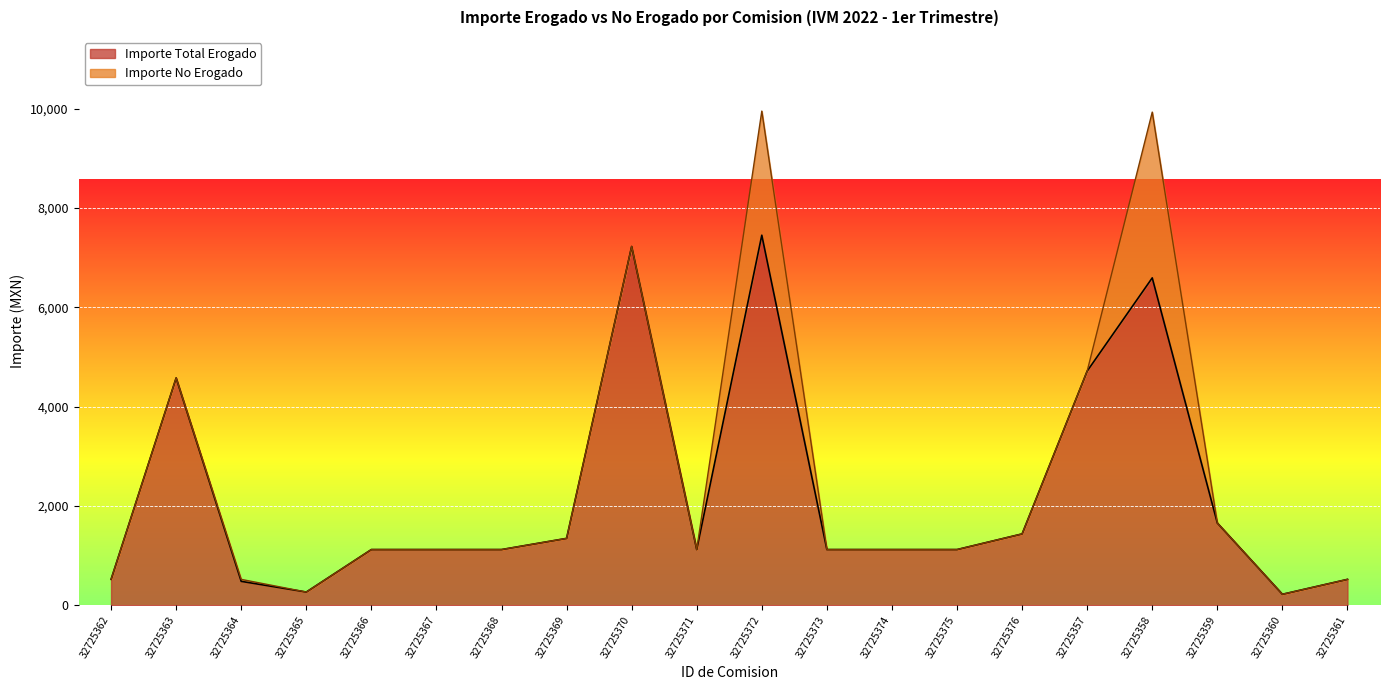

What is the greatest value displayed?

7452.1